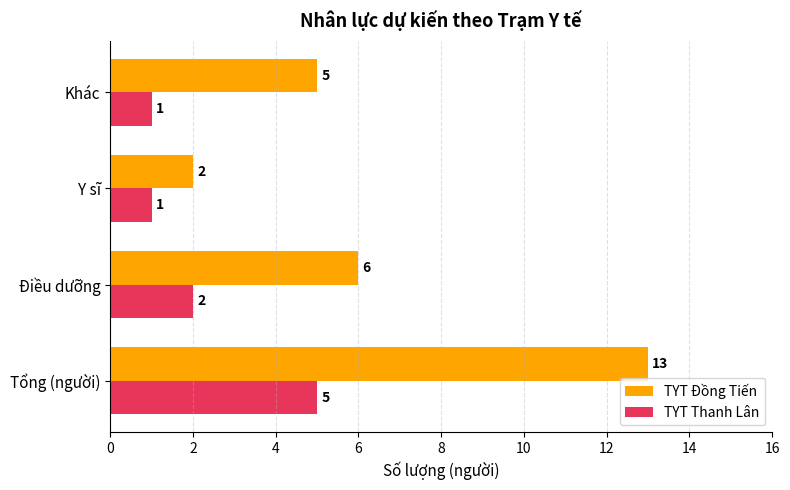

Read the TYT Đồng Tiến value at Tổng (người).

13